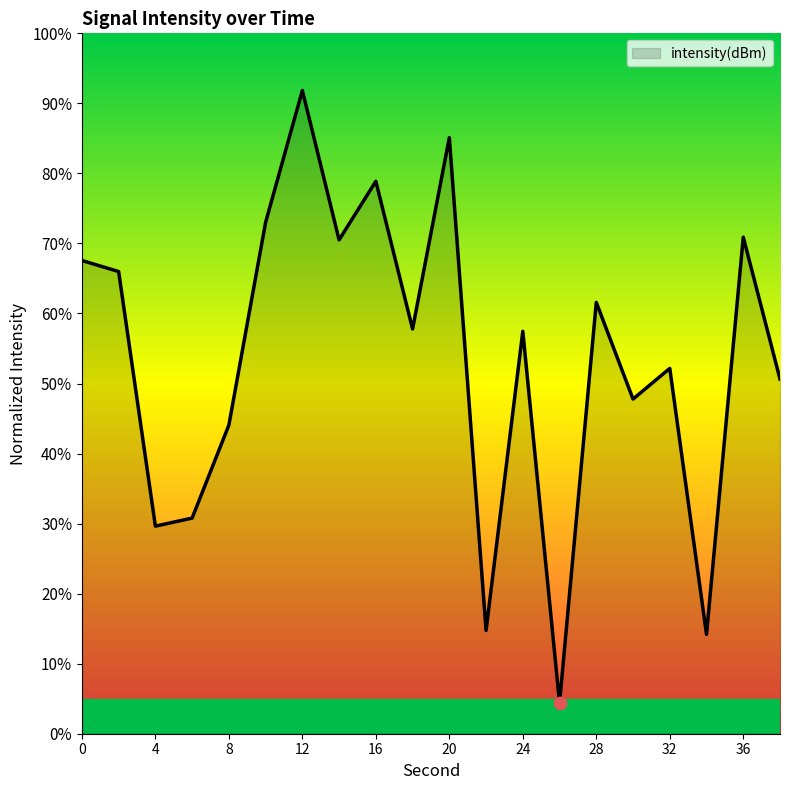

What is the greatest value displayed?

91.8